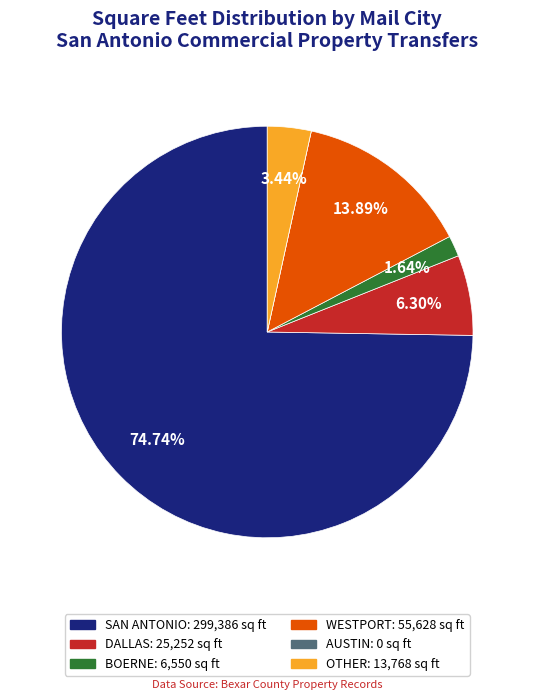

Which has a higher value, WESTPORT or DALLAS?

WESTPORT